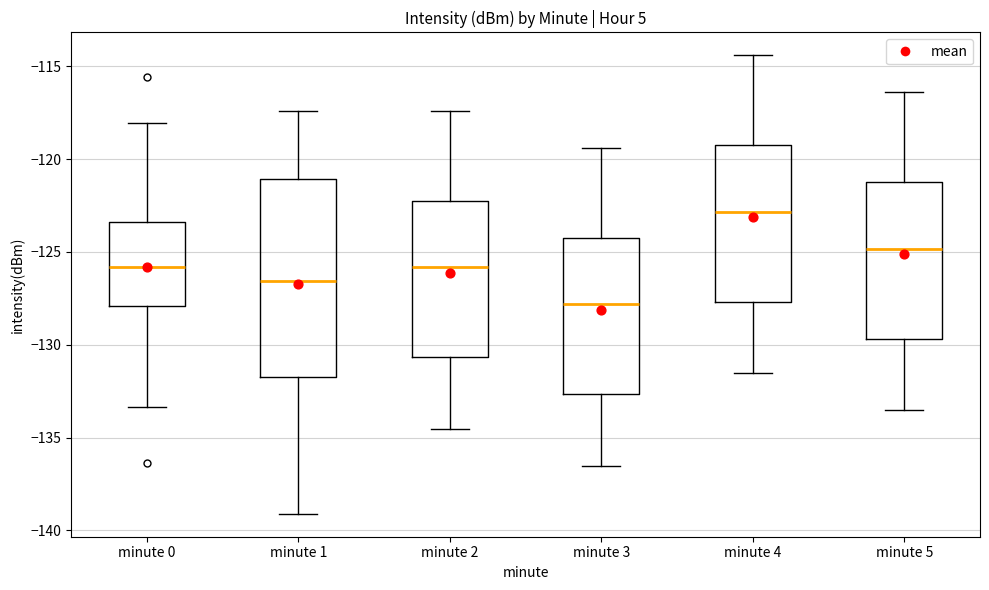

Reading left to right, transcribe this box plot: for each box, give where its median line is, the range the box spans, and where its two whiskers end, as read against the y-axis. The values are not printed on the chart, so give them approximately, as read against the axis.

minute 0: median -126.0, box -128.0 to -123.5, whiskers -133.5 to -118.0
minute 1: median -126.5, box -131.5 to -121.0, whiskers -139.0 to -117.5
minute 2: median -126.0, box -130.5 to -122.0, whiskers -134.5 to -117.5
minute 3: median -128.0, box -132.5 to -124.0, whiskers -136.5 to -119.5
minute 4: median -123.0, box -127.5 to -119.0, whiskers -131.5 to -114.5
minute 5: median -125.0, box -129.5 to -121.0, whiskers -133.5 to -116.5